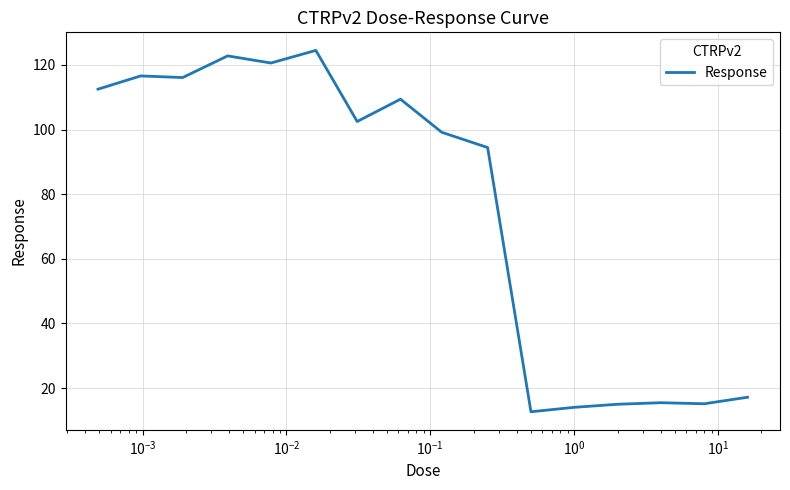

What is the smallest value displayed?

12.7